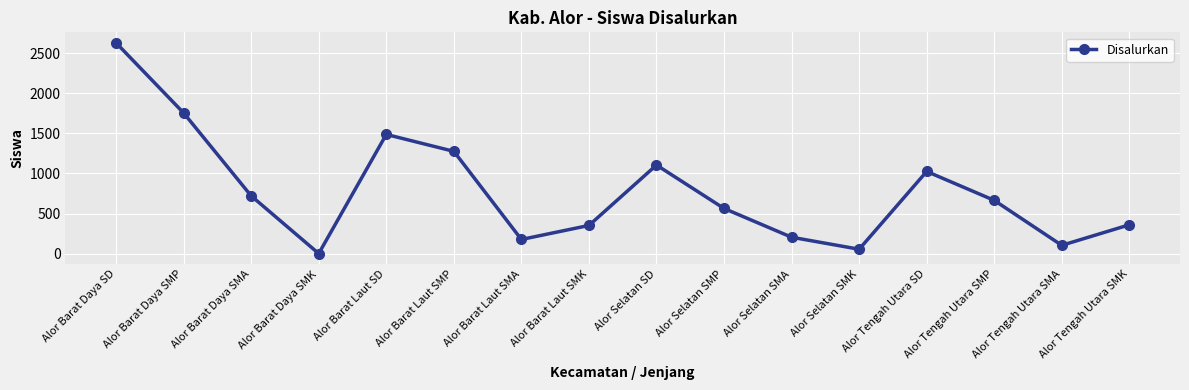

Which label corresponds to the largest value in the chart?

Alor Barat Daya SD